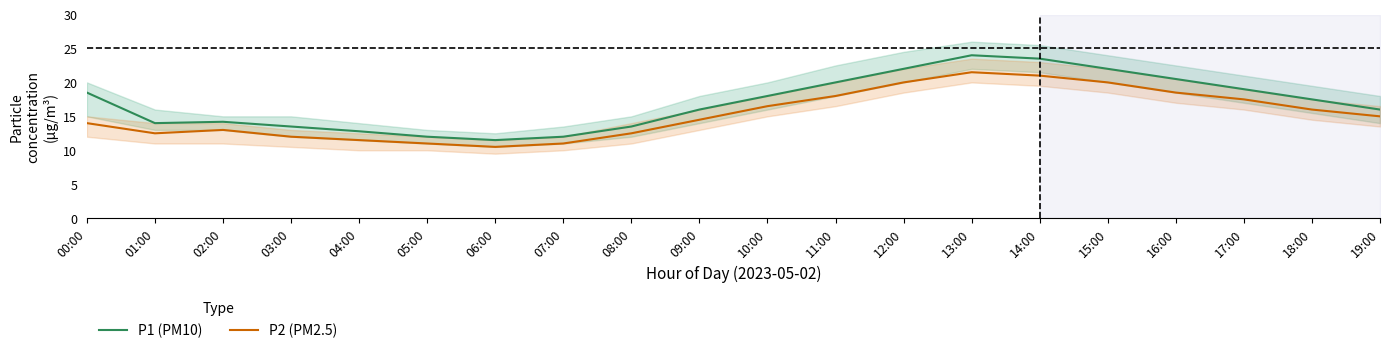

How many lines are shown in the chart?

2